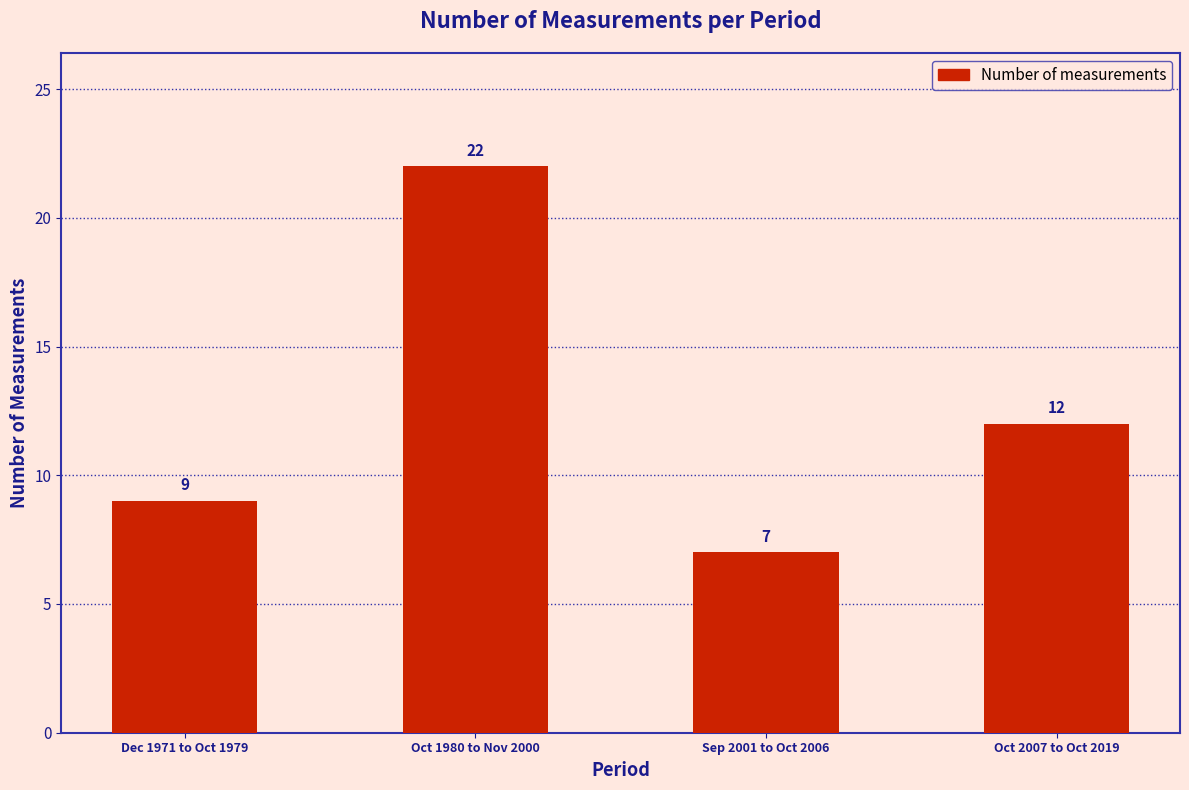

Which has a higher value, Dec 1971 to Oct 1979 or Sep 2001 to Oct 2006?

Dec 1971 to Oct 1979